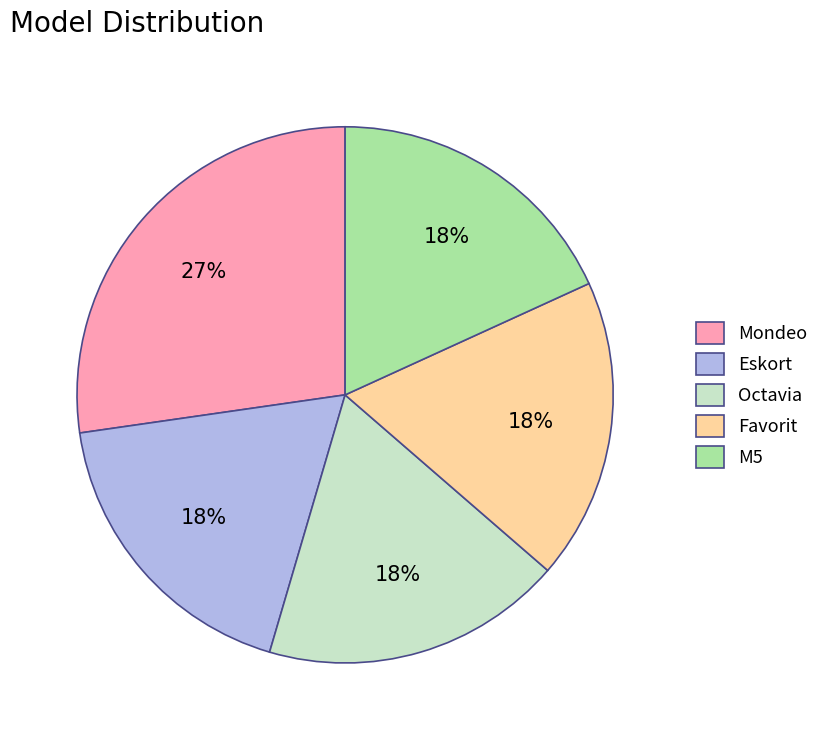

Combined, do Mondeo and M5 account for over 50%?

No